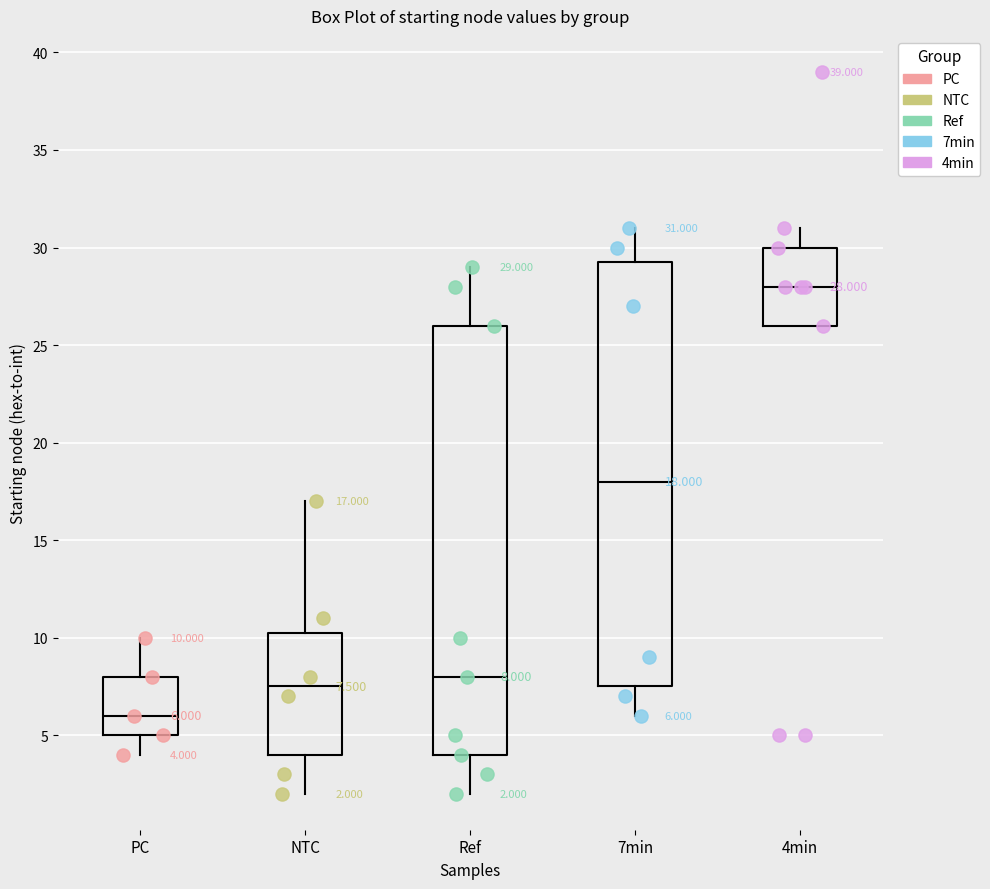

Which box's median line is the highest?

4min